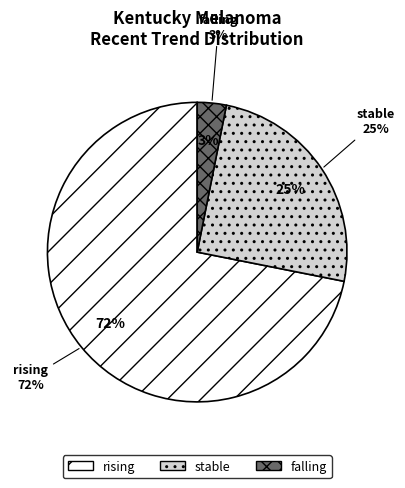

Is the sum of rising and falling greater than half?

Yes